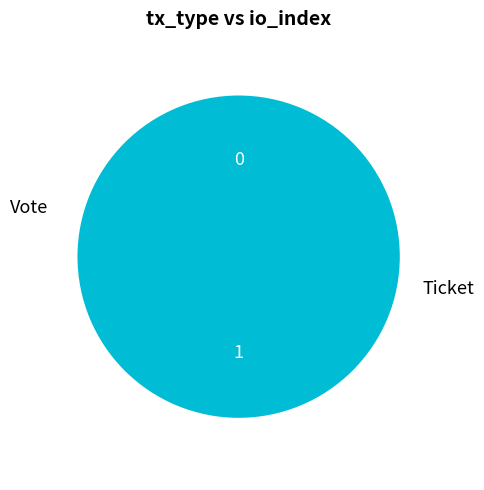

How many slices are in this pie chart?

2